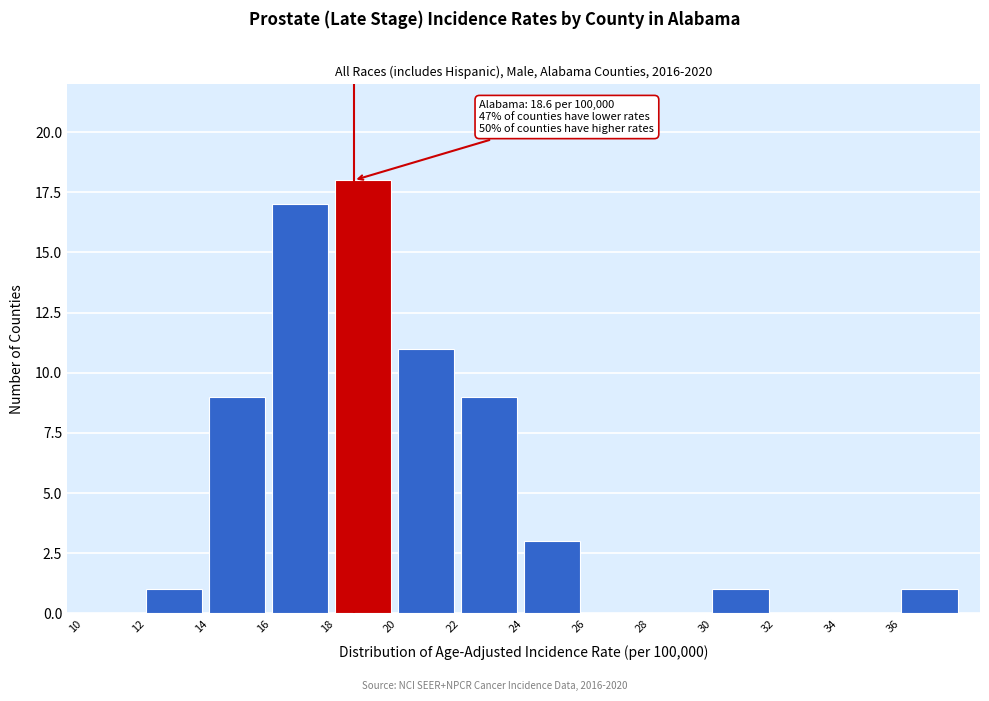

Over which range of the x-axis is the bar tallest?

18 to 20